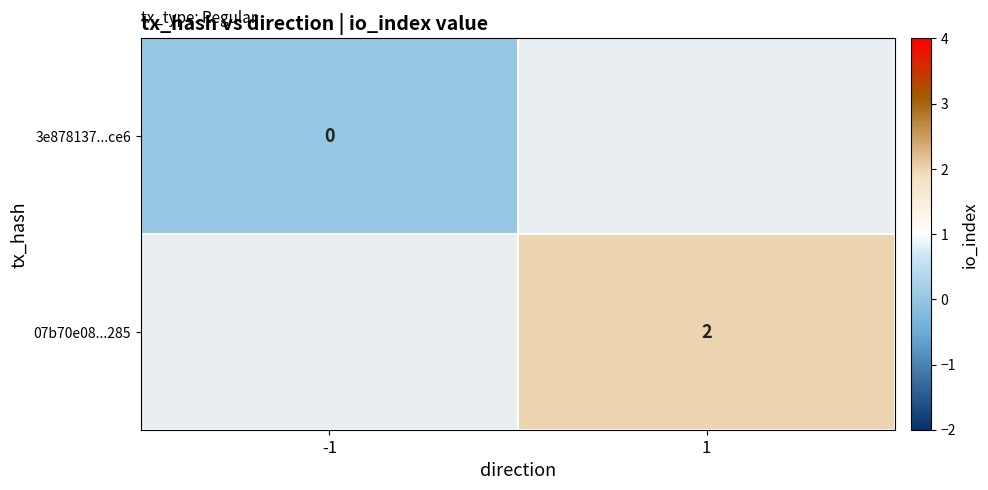

Is the value of 3e878137...ce6 at -1 greater than the value of 07b70e08...285 at 1?

No